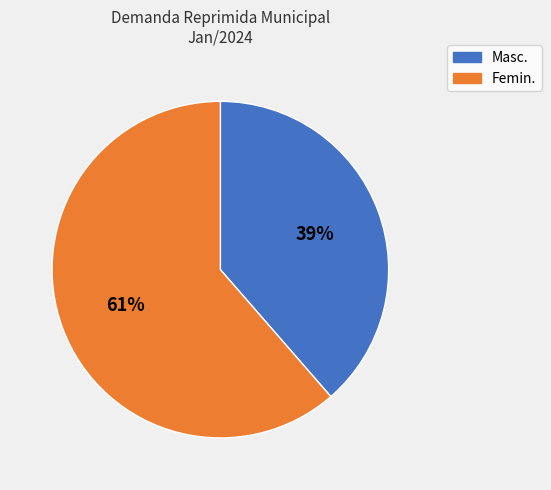

How many slices are in this pie chart?

2